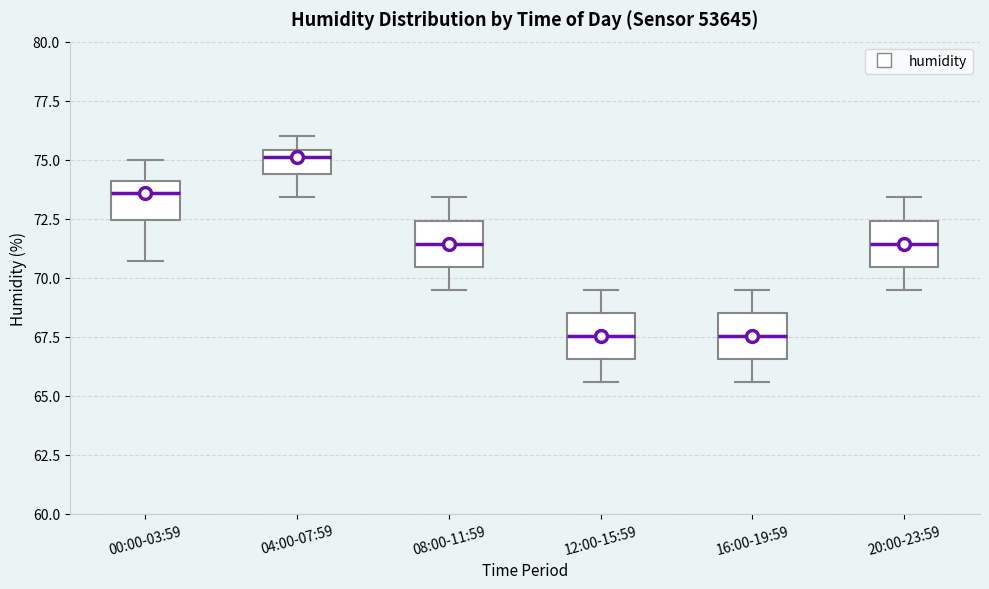

Where is the upper edge of the box for 16:00-19:59 on the y-axis? The values are not printed on the chart, so give them approximately, as read against the axis.

68.5